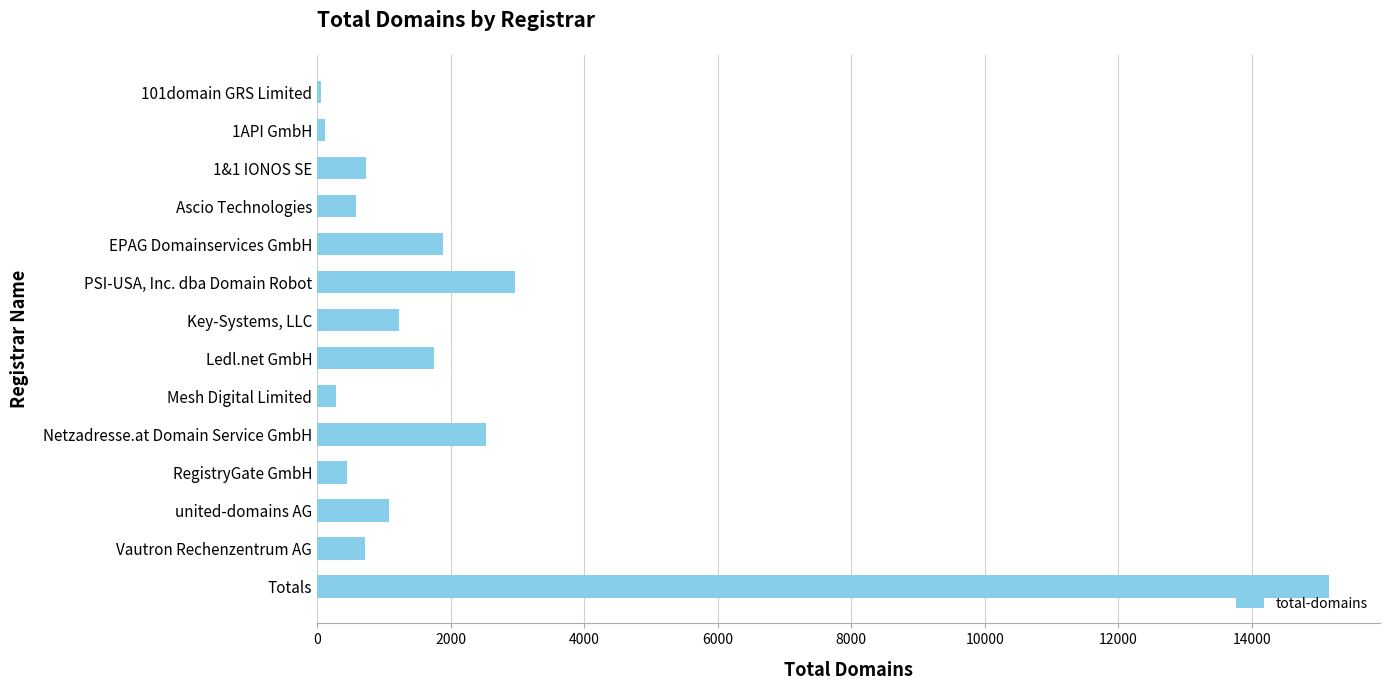

Does the chart contain stacked bars?

No